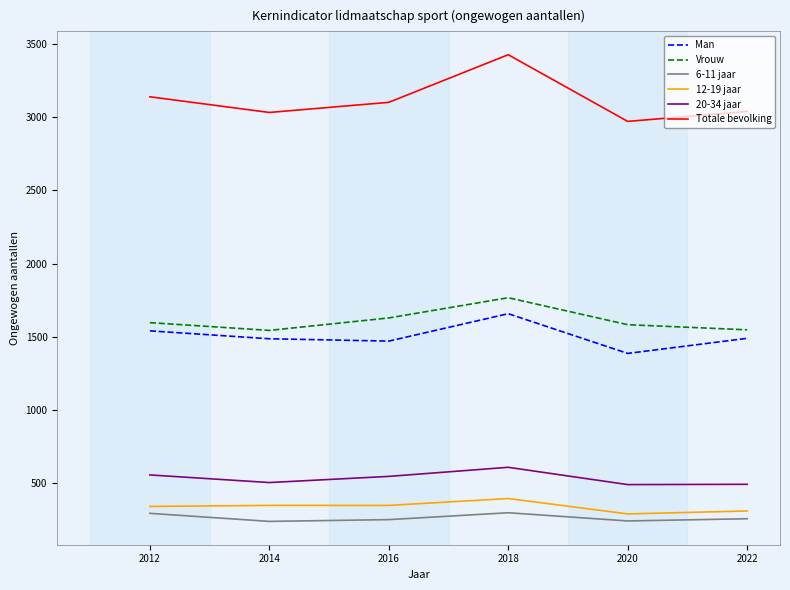

The 20-34 jaar series shows 746 at 2020. True or false?

False